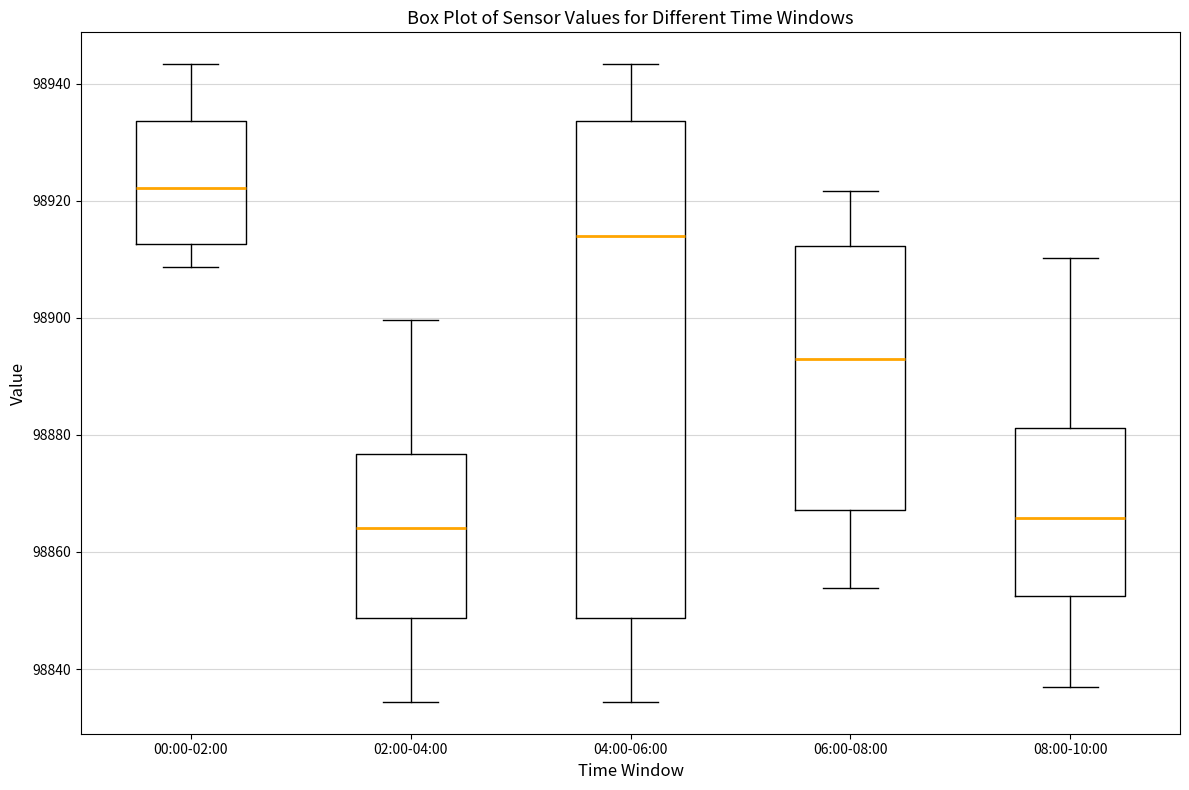

Reading left to right, transcribe this box plot: for each box, give where its median line is, the range the box spans, and where its two whiskers end, as read against the y-axis. The values are not printed on the chart, so give them approximately, as read against the axis.

00:00-02:00: median 98922, box 98912 to 98934, whiskers 98908 to 98944
02:00-04:00: median 98864, box 98848 to 98876, whiskers 98834 to 98900
04:00-06:00: median 98914, box 98848 to 98934, whiskers 98834 to 98944
06:00-08:00: median 98894, box 98868 to 98912, whiskers 98854 to 98922
08:00-10:00: median 98866, box 98852 to 98882, whiskers 98836 to 98910